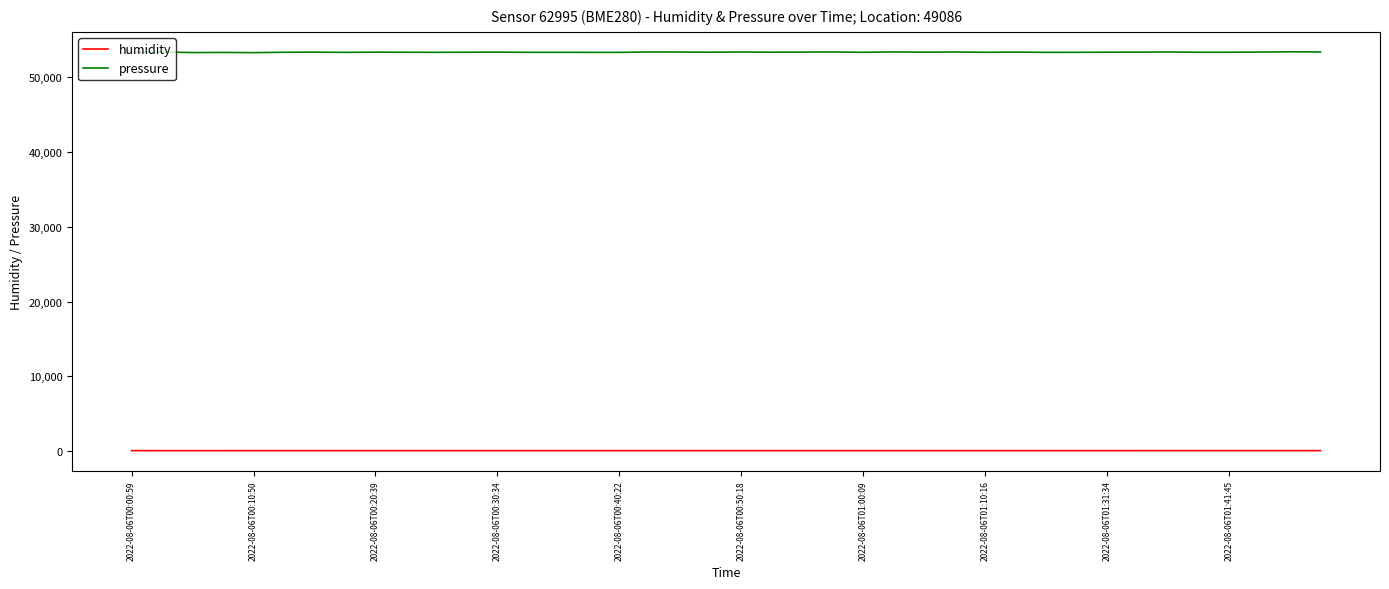

True or false: humidity and pressure intersect in this chart.

False